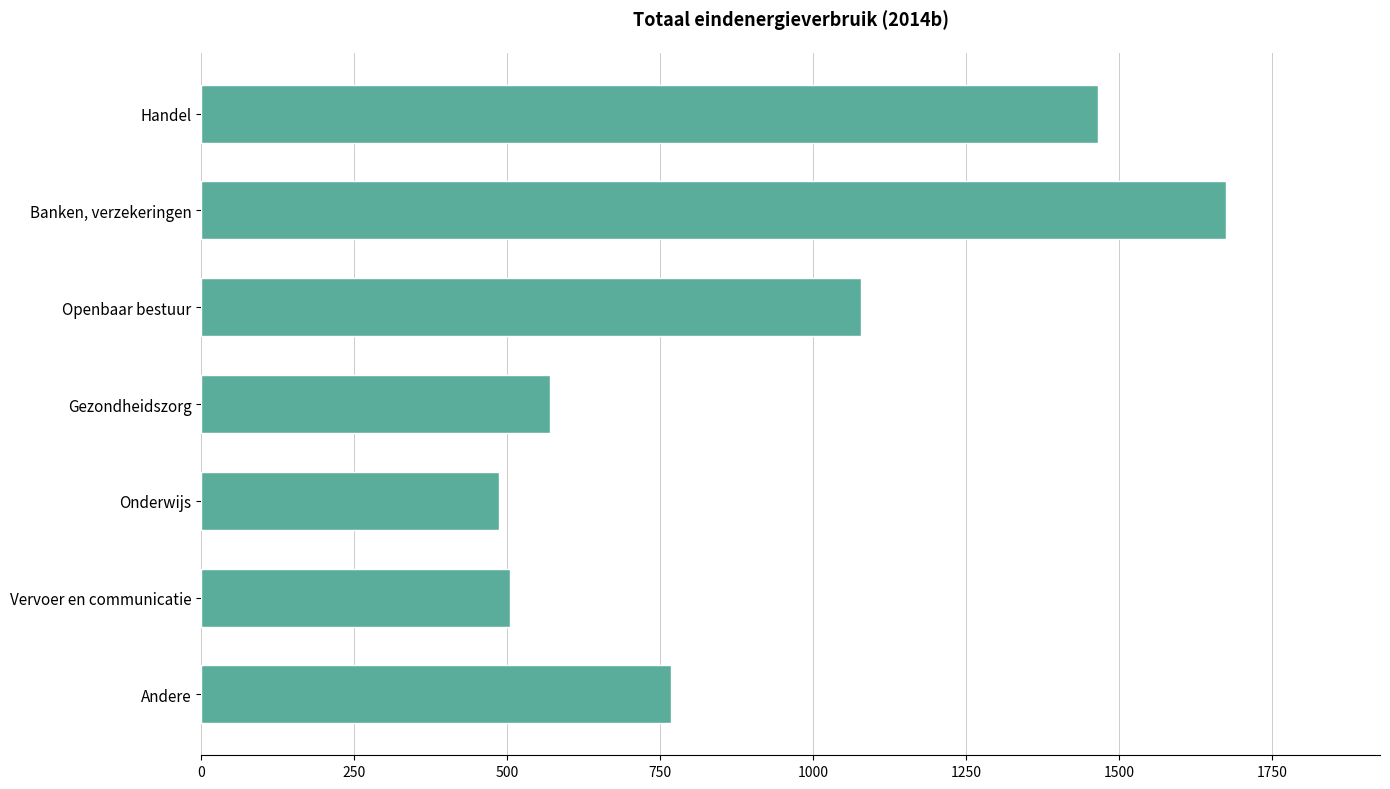

What is the label of the 7th bar from the bottom?

Handel